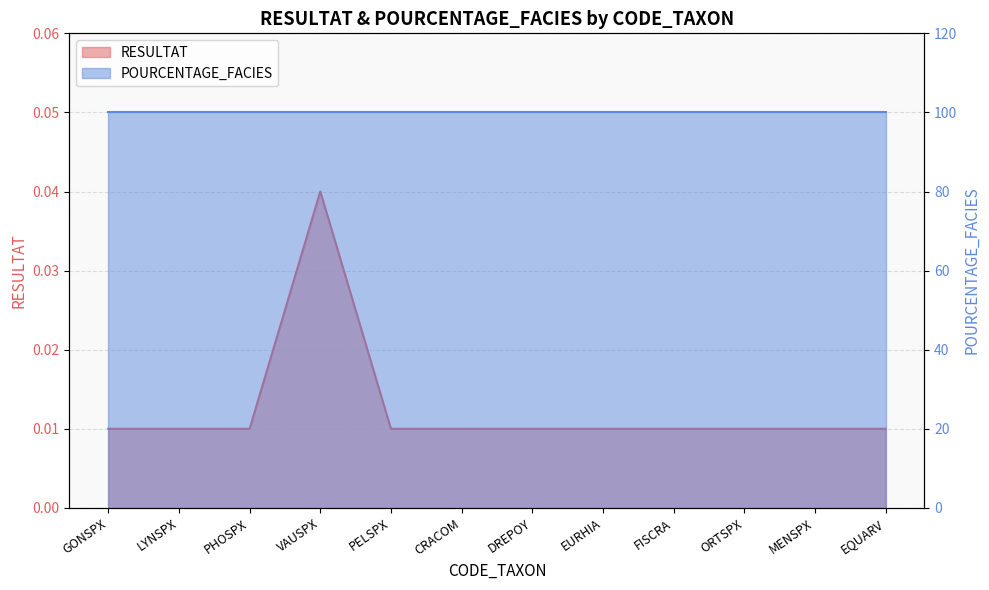

What is the label of the 10th point from the left?

ORTSPX